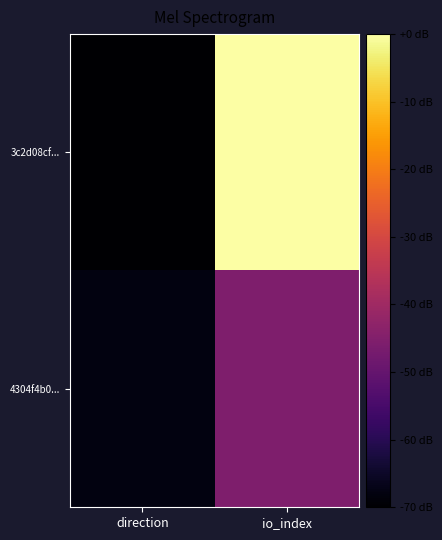

Between direction and io_index, which is larger?

io_index